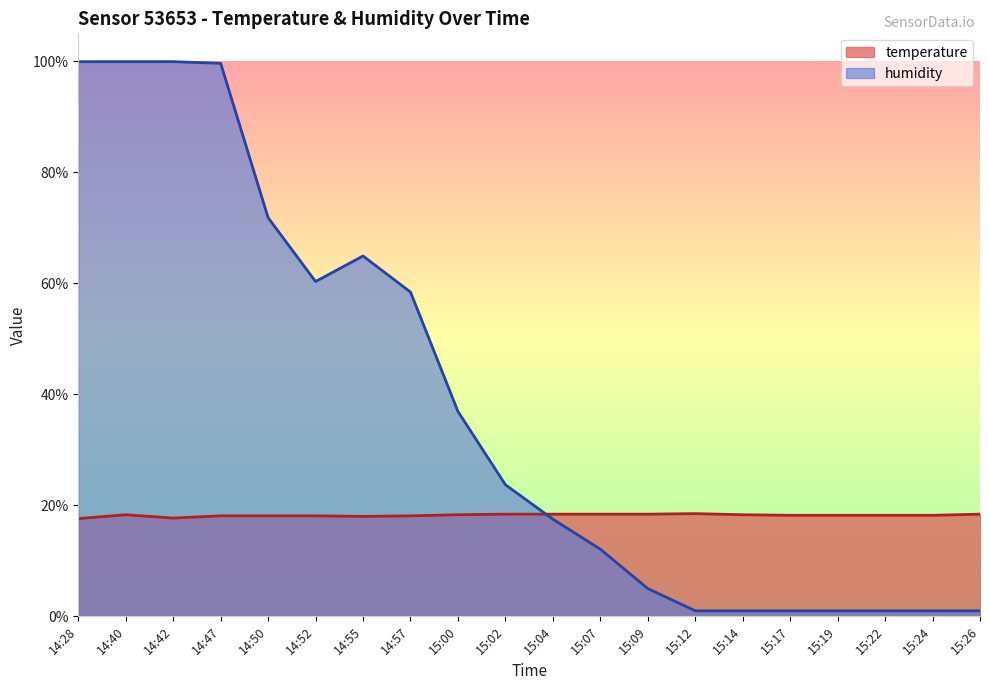

True or false: temperature has more than 0 interior local peaks.

True